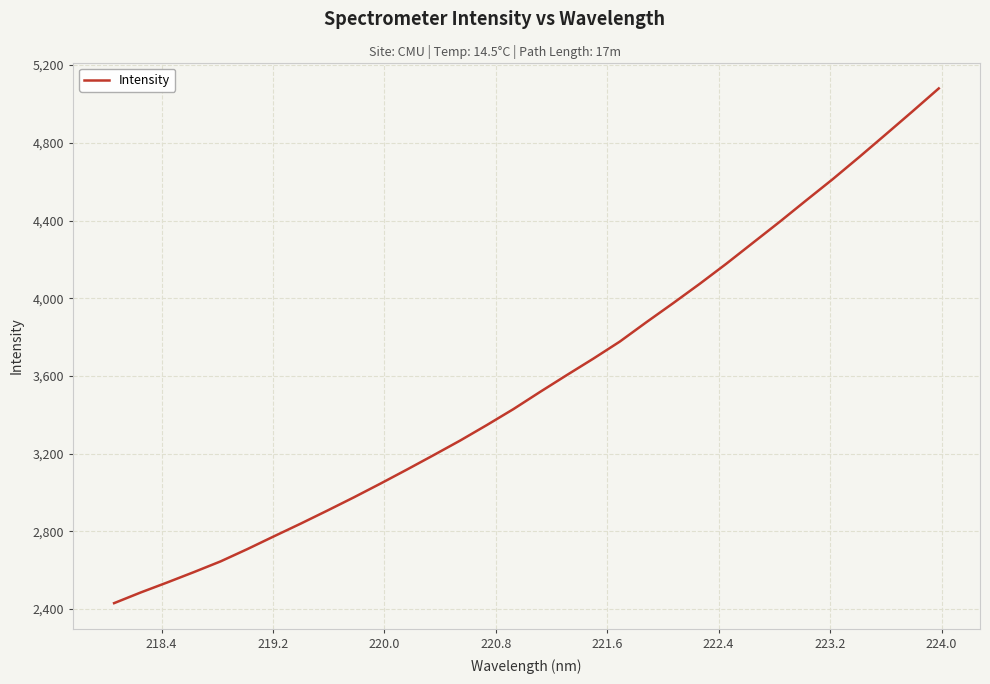

What is the maximum value shown in the chart?

5080.1